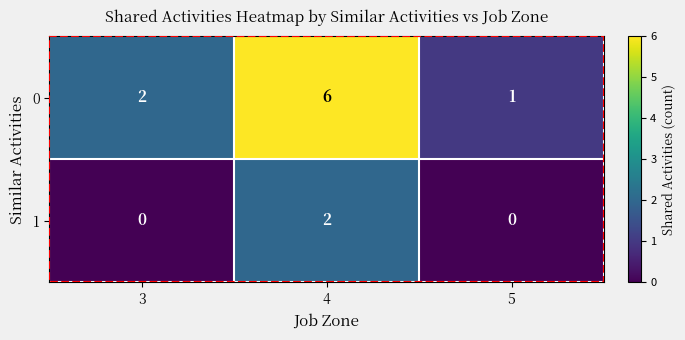

Which category has the highest value across all series?

4